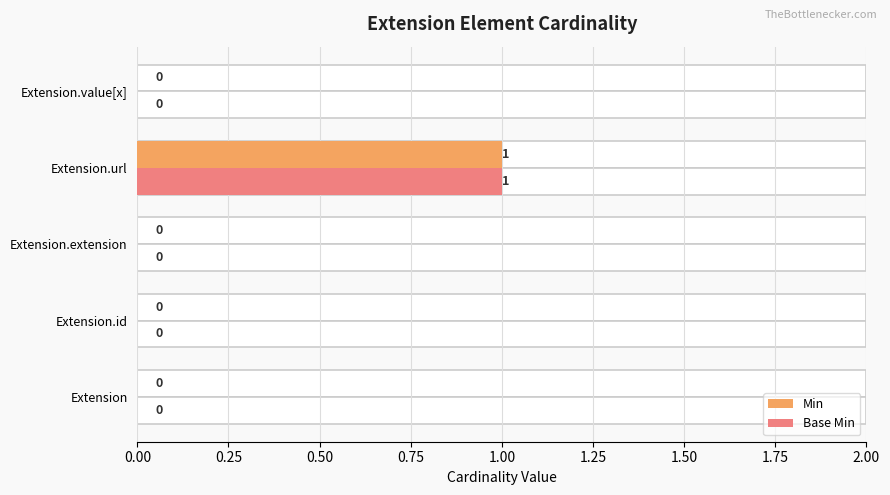

Which series has the largest total across all categories?

Min